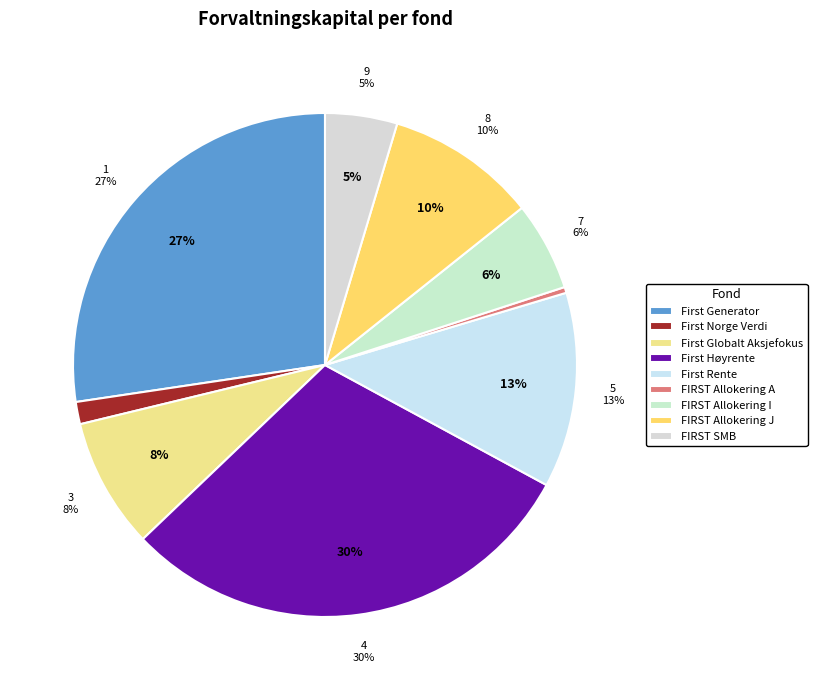

To the nearest percent, what is the average slice percentage?

11%